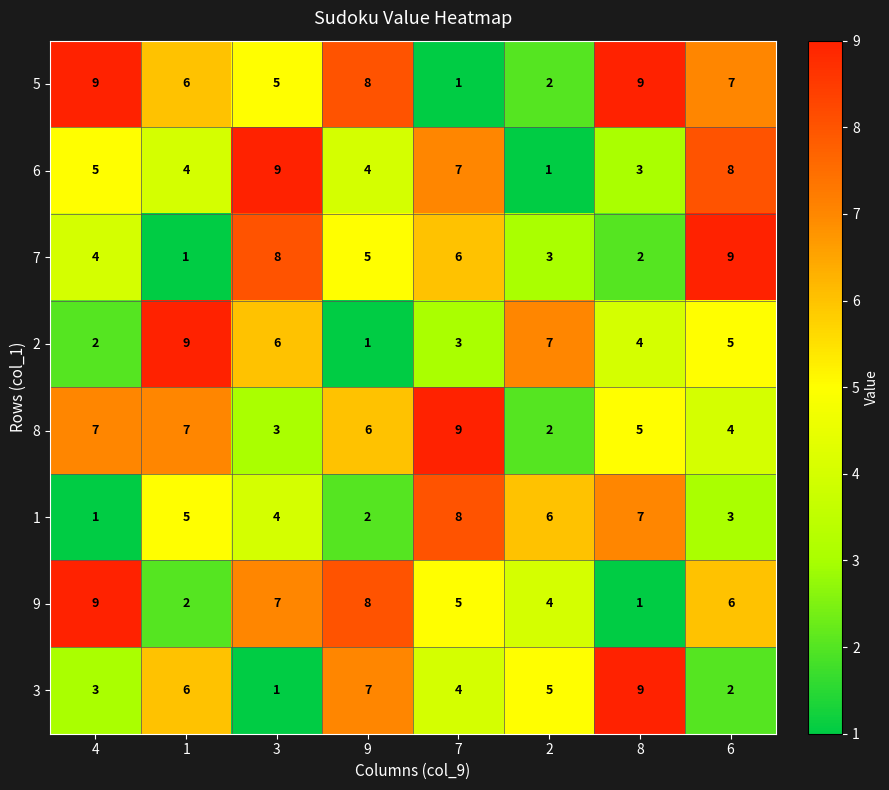

List the labels in order of 3 value, largest first.

8, 9, 1, 2, 7, 4, 6, 3